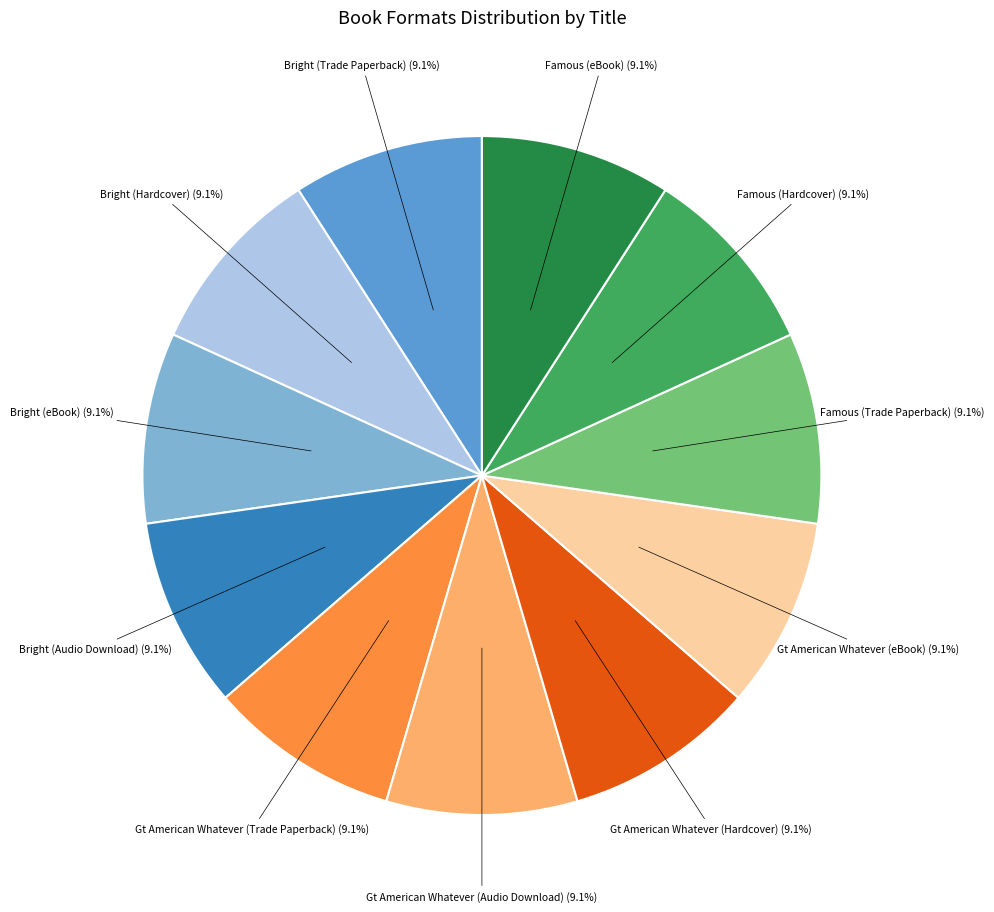

How many slices are in this pie chart?

11